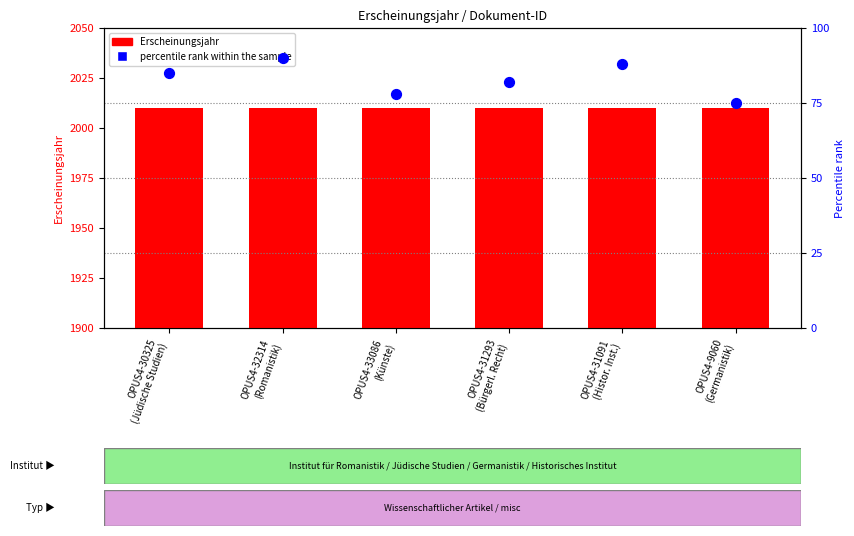

Which series contains the highest Y value?

Erscheinungsjahr